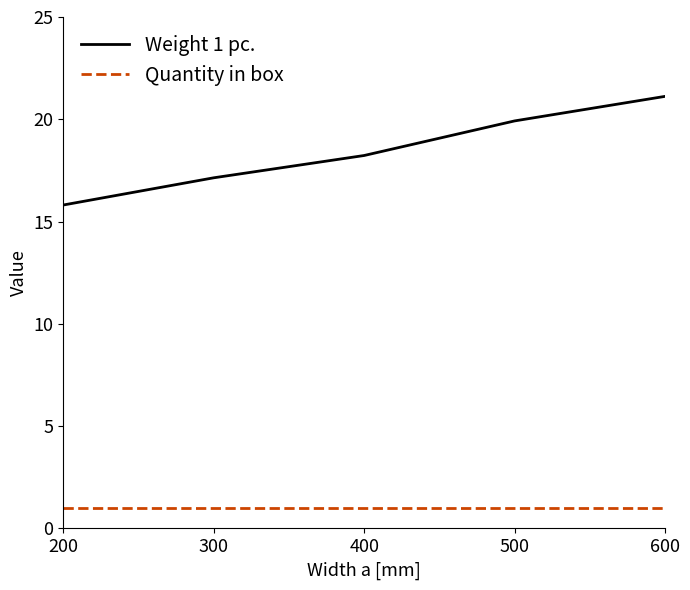

True or false: Quantity in box and Weight 1 pc. intersect in this chart.

False